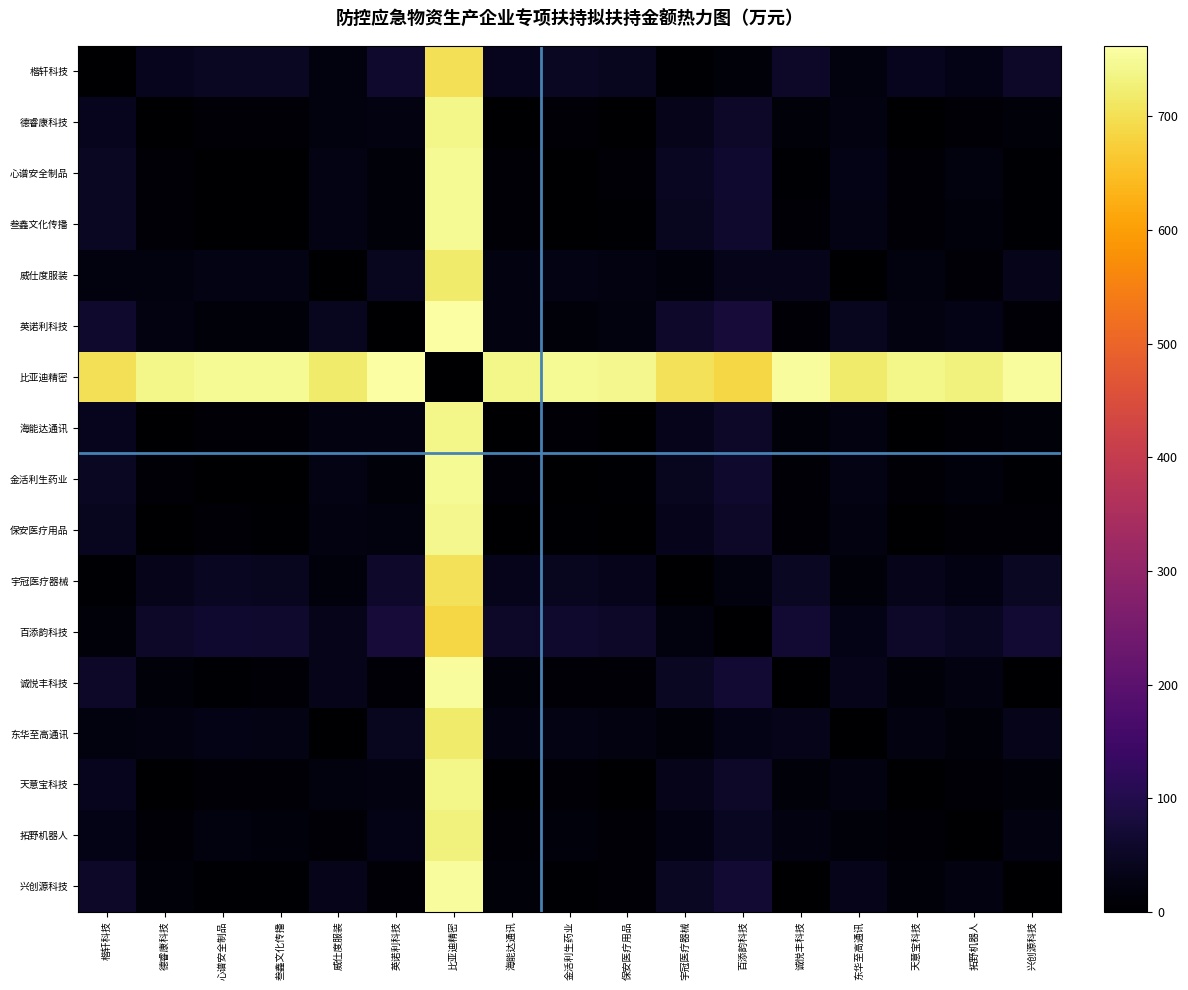

Reading right to left, transcribe all the data shown in this chart.

楷轩科技: 兴创源科技=53.6	拓野机器人=31.3	天意宝科技=40.3	东华至高通讯=19.0	诚悦丰科技=54.2	百添韵科技=13.7	宇冠医疗器械=4.8	保安医疗用品=42.4	金活利生药业=47.8	海能达通讯=41.3	比亚迪精密=699.6	英诺利科技=62.5	威仕度服装=20.3	叁鑫文化传播=48.1	心谱安全制品=49.5	德睿康科技=40.1	楷轩科技=0.0
德睿康科技: 兴创源科技=13.5	拓野机器人=8.8	天意宝科技=0.2	东华至高通讯=21.1	诚悦丰科技=14.1	百添韵科技=53.8	宇冠医疗器械=35.3	保安医疗用品=2.2	金活利生药业=7.6	海能达通讯=1.2	比亚迪精密=739.7	英诺利科技=22.3	威仕度服装=19.8	叁鑫文化传播=8.0	心谱安全制品=9.4	德睿康科技=0.0	楷轩科技=40.1
心谱安全制品: 兴创源科技=4.1	拓野机器人=18.2	天意宝科技=9.2	东华至高通讯=30.5	诚悦丰科技=4.7	百添韵科技=63.2	宇冠医疗器械=44.7	保安医疗用品=7.1	金活利生药业=1.7	海能达通讯=8.2	比亚迪精密=749.1	英诺利科技=13.0	威仕度服装=29.2	叁鑫文化传播=1.4	心谱安全制品=0.0	德睿康科技=9.4	楷轩科技=49.5
叁鑫文化传播: 兴创源科技=5.5	拓野机器人=16.8	天意宝科技=7.8	东华至高通讯=29.1	诚悦丰科技=6.1	百添韵科技=61.8	宇冠医疗器械=43.3	保安医疗用品=5.8	金活利生药业=0.4	海能达通讯=6.8	比亚迪精密=747.7	英诺利科技=14.3	威仕度服装=27.8	叁鑫文化传播=0.0	心谱安全制品=1.4	德睿康科技=8.0	楷轩科技=48.1
威仕度服装: 兴创源科技=33.3	拓野机器人=11.0	天意宝科技=20.0	东华至高通讯=1.3	诚悦丰科技=33.9	百添韵科技=34.0	宇冠医疗器械=15.5	保安医疗用品=22.1	金活利生药业=27.5	海能达通讯=21.1	比亚迪精密=719.9	英诺利科技=42.2	威仕度服装=0.0	叁鑫文化传播=27.8	心谱安全制品=29.2	德睿康科技=19.8	楷轩科技=20.3
英诺利科技: 兴创源科技=8.8	拓野机器人=31.1	天意宝科技=22.1	东华至高通讯=43.5	诚悦丰科技=8.3	百添韵科技=76.1	宇冠医疗器械=57.6	保安医疗用品=20.1	金活利生药业=14.7	海能达通讯=21.1	比亚迪精密=762.1	英诺利科技=0.0	威仕度服装=42.2	叁鑫文化传播=14.3	心谱安全制品=13.0	德睿康科技=22.3	楷轩科技=62.5
比亚迪精密: 兴创源科技=753.2	拓野机器人=730.9	天意宝科技=739.9	东华至高通讯=718.6	诚悦丰科技=753.8	百添韵科技=685.9	宇冠医疗器械=704.4	保安医疗用品=742.0	金活利生药业=747.4	海能达通讯=741.0	比亚迪精密=0.0	英诺利科技=762.1	威仕度服装=719.9	叁鑫文化传播=747.7	心谱安全制品=749.1	德睿康科技=739.7	楷轩科技=699.6
海能达通讯: 兴创源科技=12.3	拓野机器人=10.0	天意宝科技=1.0	东华至高通讯=22.4	诚悦丰科技=12.9	百添韵科技=55.0	宇冠医疗器械=36.5	保安医疗用品=1.0	金活利生药业=6.4	海能达通讯=0.0	比亚迪精密=741.0	英诺利科技=21.1	威仕度服装=21.1	叁鑫文化传播=6.8	心谱安全制品=8.2	德睿康科技=1.2	楷轩科技=41.3
金活利生药业: 兴创源科技=5.8	拓野机器人=16.4	天意宝科技=7.4	东华至高通讯=28.8	诚悦丰科技=6.4	百添韵科技=61.5	宇冠医疗器械=42.9	保安医疗用品=5.4	金活利生药业=0.0	海能达通讯=6.4	比亚迪精密=747.4	英诺利科技=14.7	威仕度服装=27.5	叁鑫文化传播=0.4	心谱安全制品=1.7	德睿康科技=7.6	楷轩科技=47.8
保安医疗用品: 兴创源科技=11.2	拓野机器人=11.0	天意宝科技=2.0	东华至高通讯=23.4	诚悦丰科技=11.8	百添韵科技=56.0	宇冠医疗器械=37.5	保安医疗用品=0.0	金活利生药业=5.4	海能达通讯=1.0	比亚迪精密=742.0	英诺利科技=20.1	威仕度服装=22.1	叁鑫文化传播=5.8	心谱安全制品=7.1	德睿康科技=2.2	楷轩科技=42.4
宇冠医疗器械: 兴创源科技=48.8	拓野机器人=26.5	天意宝科技=35.5	东华至高通讯=14.2	诚悦丰科技=49.4	百添韵科技=18.5	宇冠医疗器械=0.0	保安医疗用品=37.5	金活利生药业=42.9	海能达通讯=36.5	比亚迪精密=704.4	英诺利科技=57.6	威仕度服装=15.5	叁鑫文化传播=43.3	心谱安全制品=44.7	德睿康科技=35.3	楷轩科技=4.8
百添韵科技: 兴创源科技=67.3	拓野机器人=45.0	天意宝科技=54.0	东华至高通讯=32.7	诚悦丰科技=67.9	百添韵科技=0.0	宇冠医疗器械=18.5	保安医疗用品=56.0	金活利生药业=61.5	海能达通讯=55.0	比亚迪精密=685.9	英诺利科技=76.1	威仕度服装=34.0	叁鑫文化传播=61.8	心谱安全制品=63.2	德睿康科技=53.8	楷轩科技=13.7
诚悦丰科技: 兴创源科技=0.6	拓野机器人=22.9	天意宝科技=13.9	东华至高通讯=35.2	诚悦丰科技=0.0	百添韵科技=67.9	宇冠医疗器械=49.4	保安医疗用品=11.8	金活利生药业=6.4	海能达通讯=12.9	比亚迪精密=753.8	英诺利科技=8.3	威仕度服装=33.9	叁鑫文化传播=6.1	心谱安全制品=4.7	德睿康科技=14.1	楷轩科技=54.2
东华至高通讯: 兴创源科技=34.6	拓野机器人=12.3	天意宝科技=21.3	东华至高通讯=0.0	诚悦丰科技=35.2	百添韵科技=32.7	宇冠医疗器械=14.2	保安医疗用品=23.4	金活利生药业=28.8	海能达通讯=22.4	比亚迪精密=718.6	英诺利科技=43.5	威仕度服装=1.3	叁鑫文化传播=29.1	心谱安全制品=30.5	德睿康科技=21.1	楷轩科技=19.0
天意宝科技: 兴创源科技=13.3	拓野机器人=9.0	天意宝科技=0.0	东华至高通讯=21.3	诚悦丰科技=13.9	百添韵科技=54.0	宇冠医疗器械=35.5	保安医疗用品=2.0	金活利生药业=7.4	海能达通讯=1.0	比亚迪精密=739.9	英诺利科技=22.1	威仕度服装=20.0	叁鑫文化传播=7.8	心谱安全制品=9.2	德睿康科技=0.2	楷轩科技=40.3
拓野机器人: 兴创源科技=22.3	拓野机器人=0.0	天意宝科技=9.0	东华至高通讯=12.3	诚悦丰科技=22.9	百添韵科技=45.0	宇冠医疗器械=26.5	保安医疗用品=11.0	金活利生药业=16.4	海能达通讯=10.0	比亚迪精密=730.9	英诺利科技=31.1	威仕度服装=11.0	叁鑫文化传播=16.8	心谱安全制品=18.2	德睿康科技=8.8	楷轩科技=31.3
兴创源科技: 兴创源科技=0.0	拓野机器人=22.3	天意宝科技=13.3	东华至高通讯=34.6	诚悦丰科技=0.6	百添韵科技=67.3	宇冠医疗器械=48.8	保安医疗用品=11.2	金活利生药业=5.8	海能达通讯=12.3	比亚迪精密=753.2	英诺利科技=8.8	威仕度服装=33.3	叁鑫文化传播=5.5	心谱安全制品=4.1	德睿康科技=13.5	楷轩科技=53.6